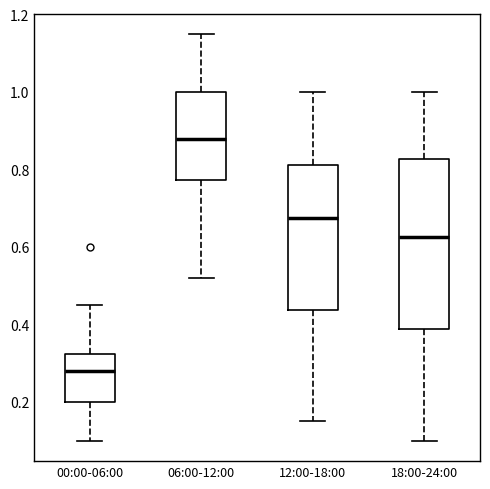

Where is the lower edge of the box for 18:00-24:00 on the y-axis? The values are not printed on the chart, so give them approximately, as read against the axis.

0.38